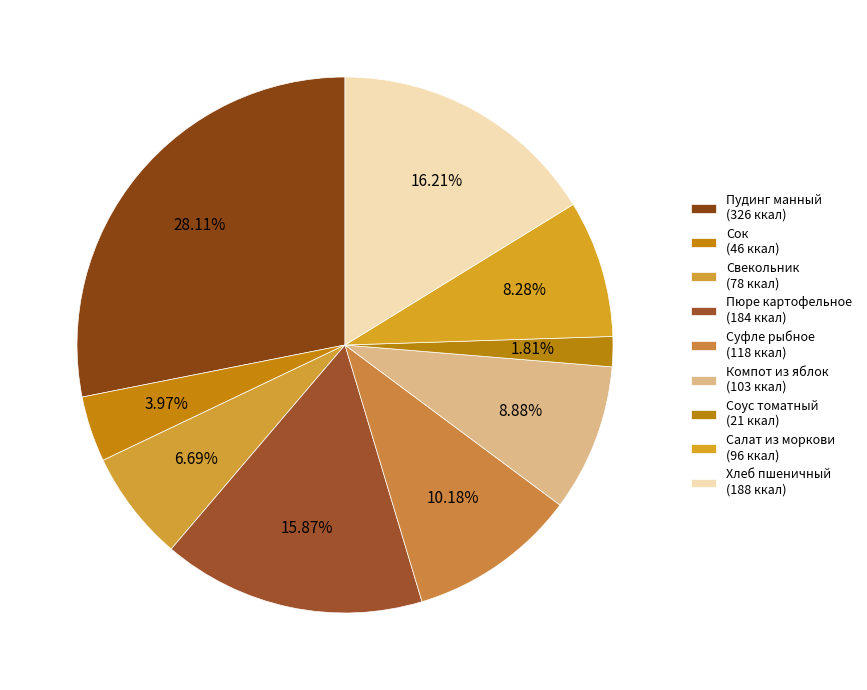

Rank the categories by value from lowest to highest.

Соус томатный, Сок, Свекольник, Салат из моркови, Компот из яблок, Суфле рыбное, Пюре картофельное, Хлеб пшеничный, Пудинг манный